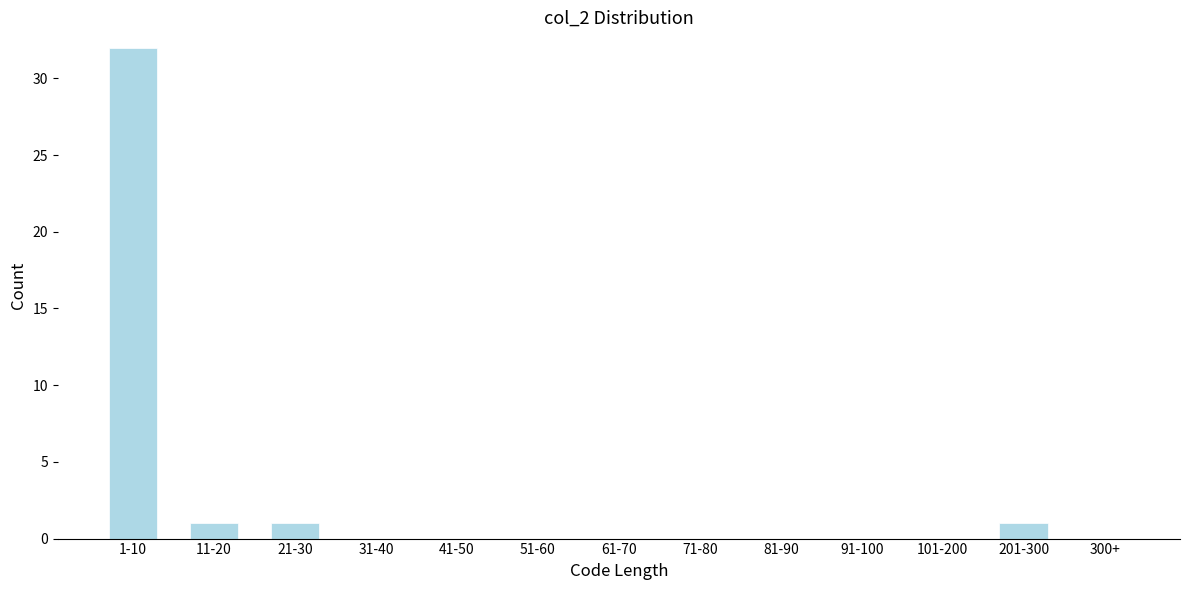

Reading left to right, transcribe all the data shown in this chart.

1-10=32	11-20=1	21-30=1	31-40=0	41-50=0	51-60=0	61-70=0	71-80=0	81-90=0	91-100=0	101-200=0	201-300=1	300+=0